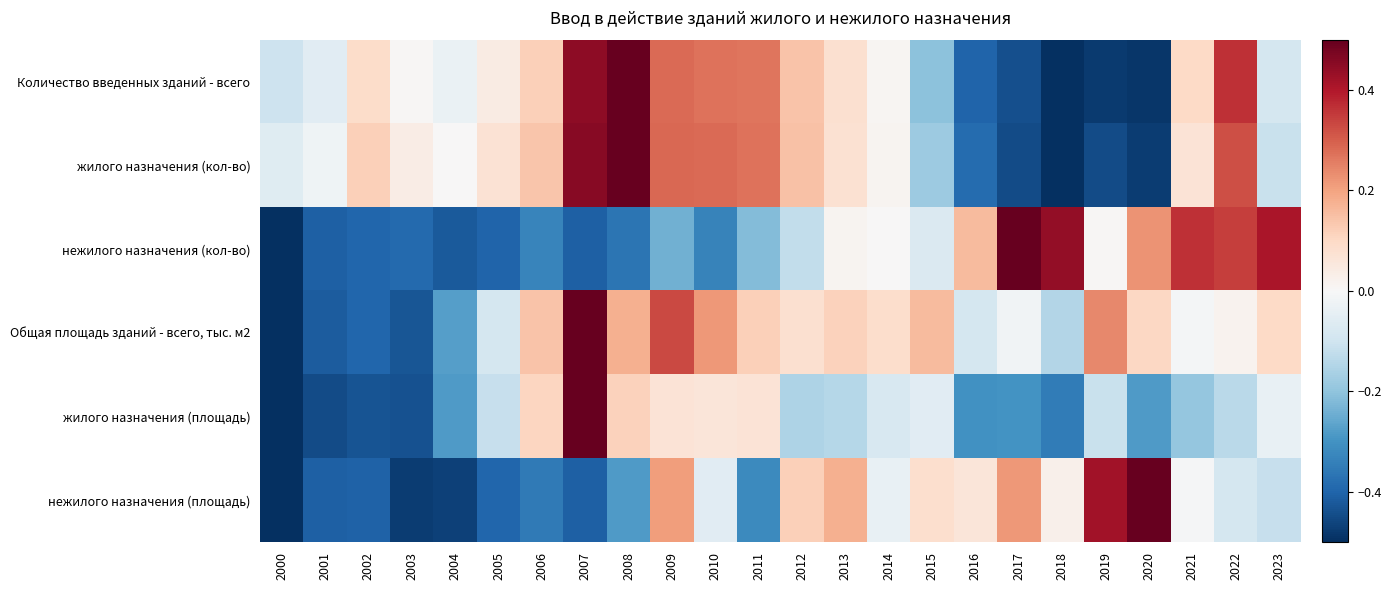

What is the smallest value displayed?

-0.5